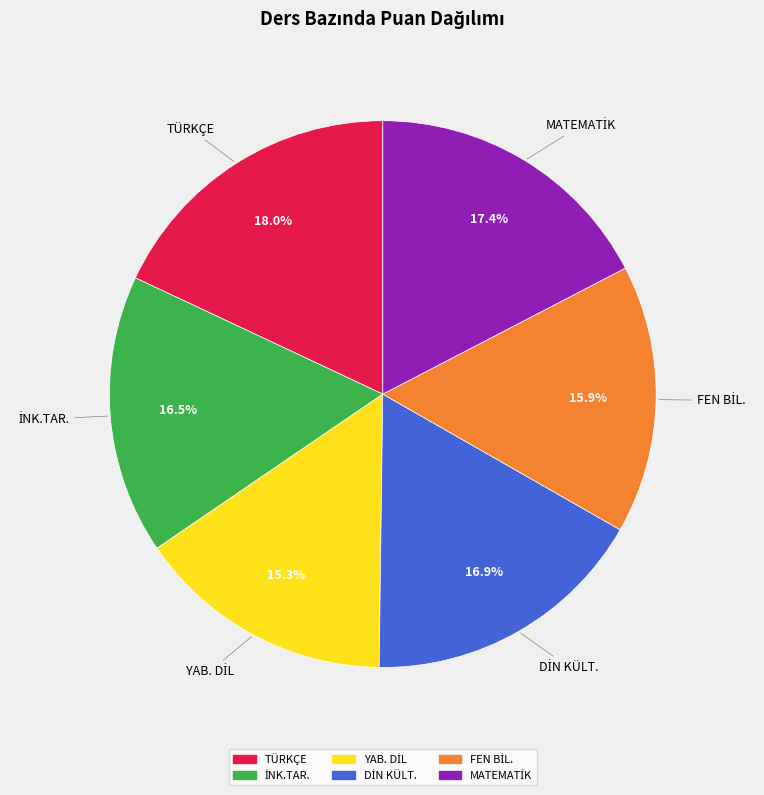

Which slice is the largest?

TÜRKÇE